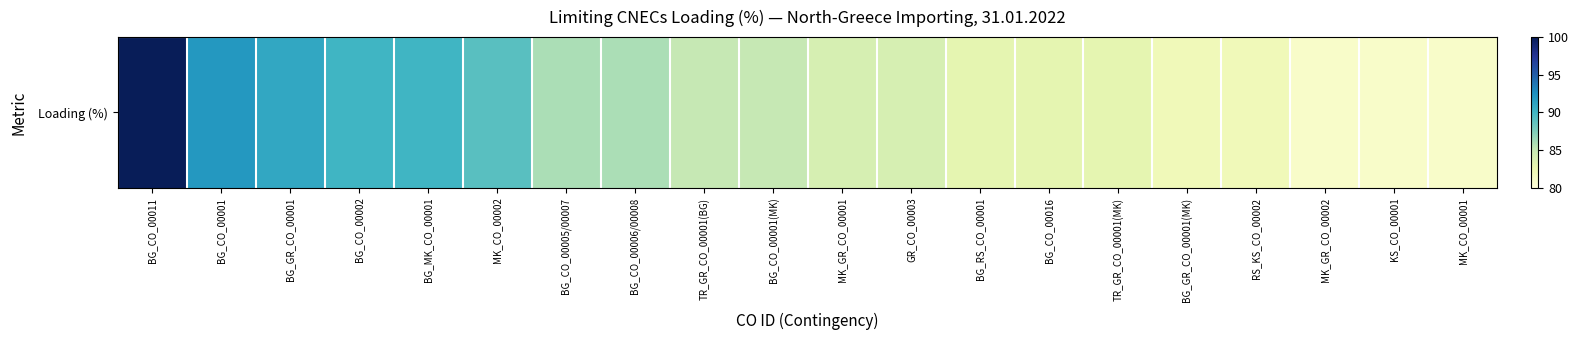

What is the minimum value shown in the chart?

81